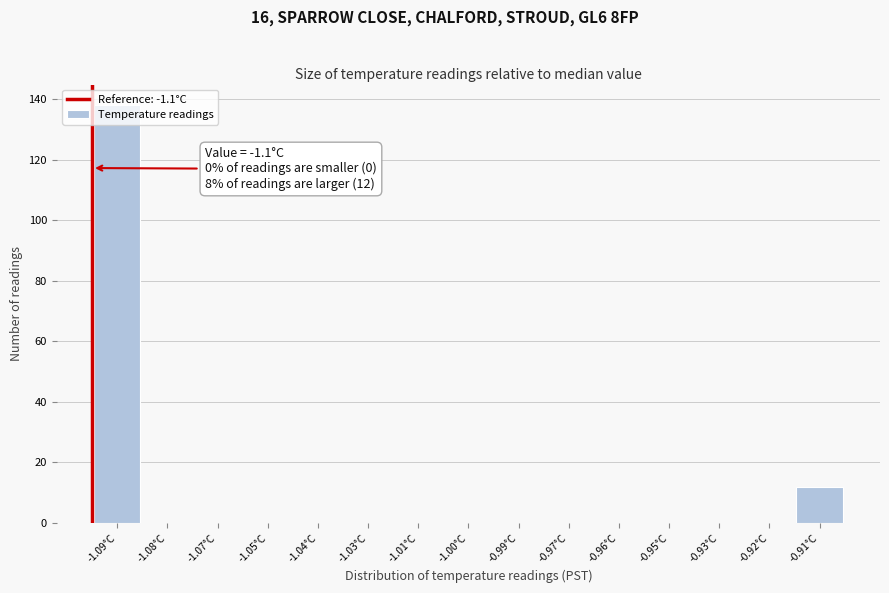

What is the sum of all values?

150